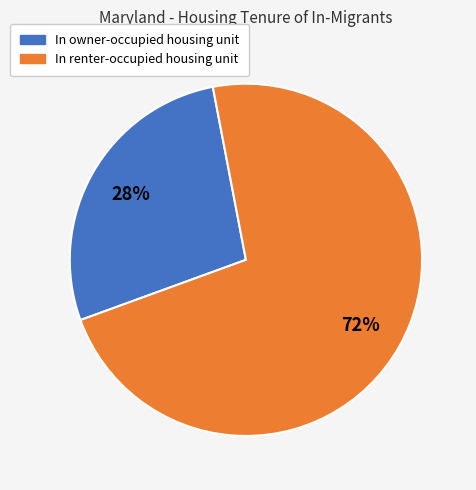

What percentage is the In renter-occupied housing unit slice, to the nearest percent?

72%